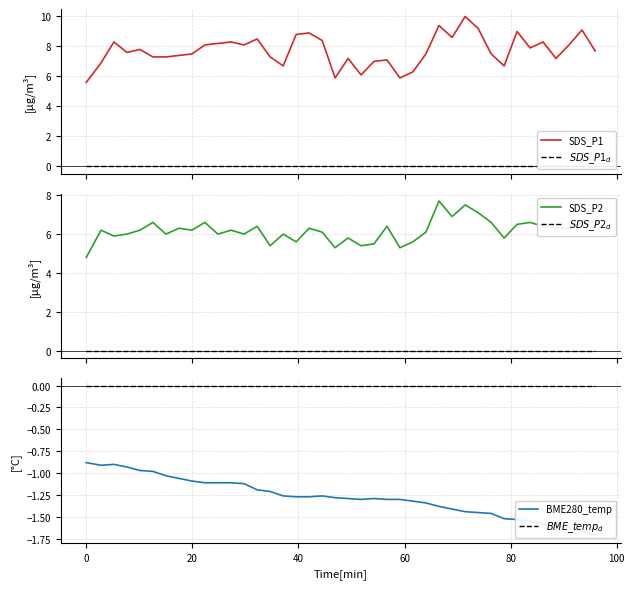

At how many categories does at least one series exceed 6?

37